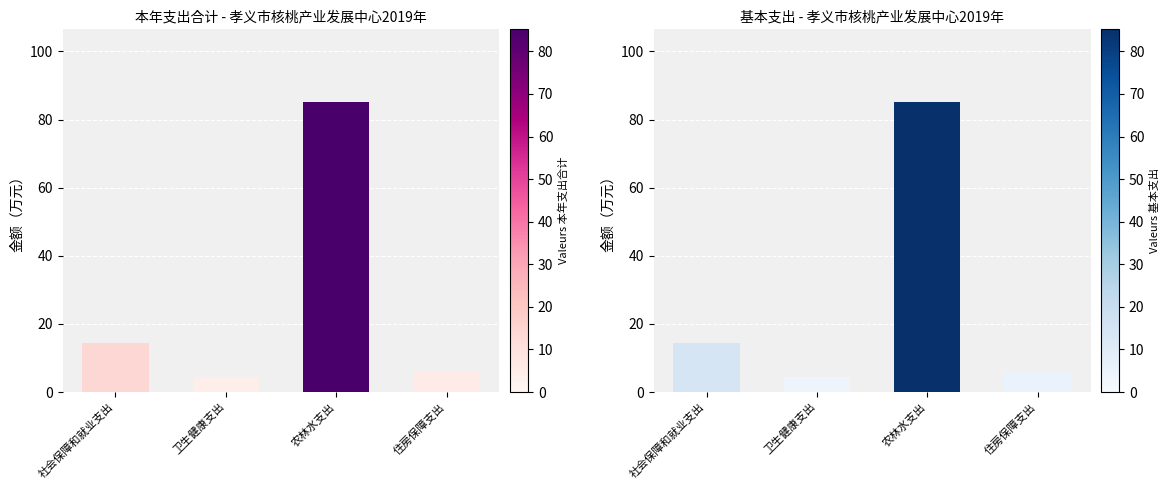

How many series are shown in this chart?

2